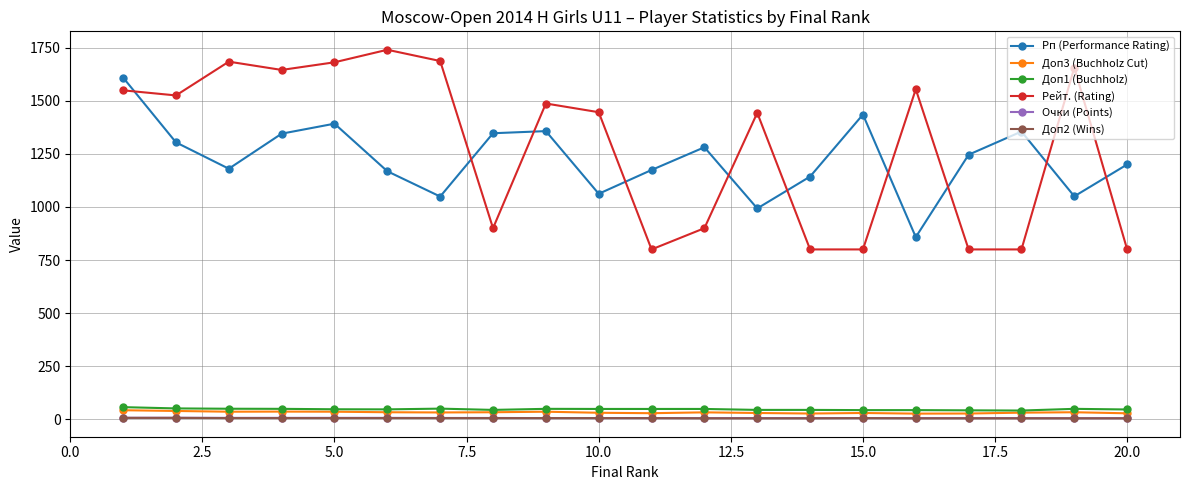

Which series has the largest total across all categories?

Рейт. (Rating)